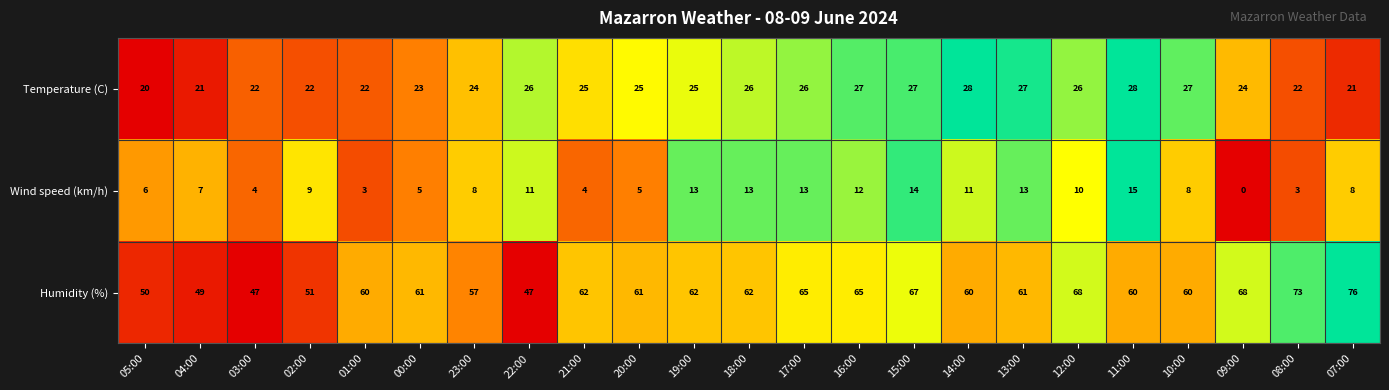

What is the sum of the Humidity (%) values at 15:00 and 16:00?

132